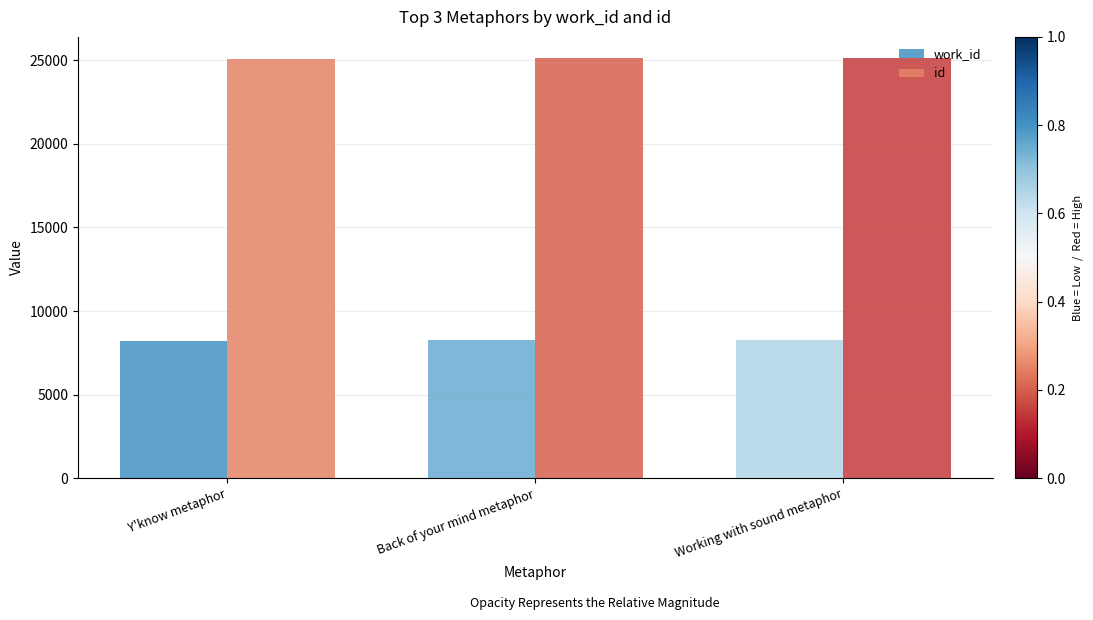

How many bars are there in each group?

2